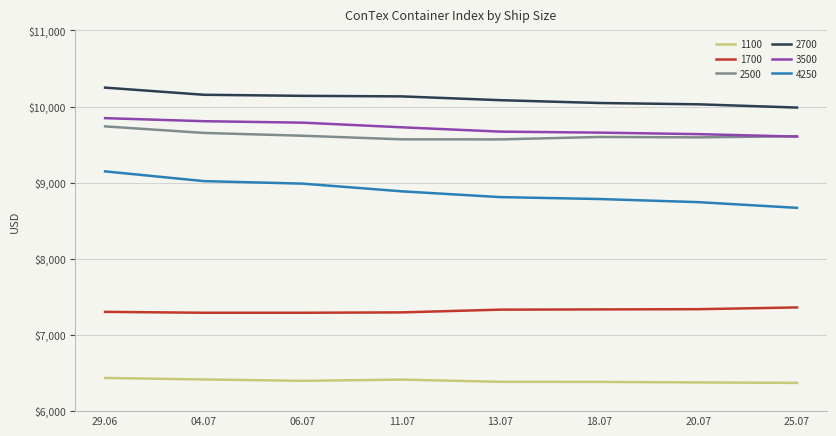

Which series has the widest spread of values?

4250